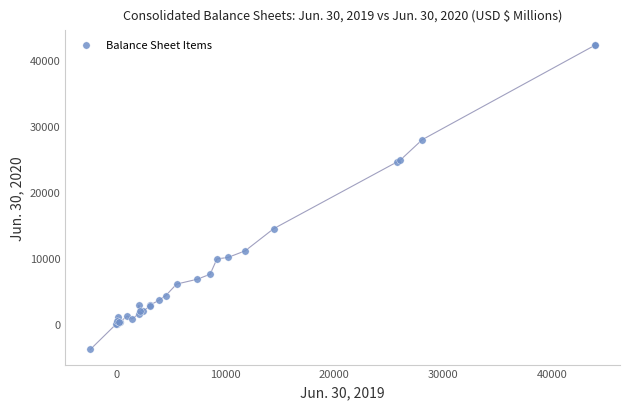

What Y value in the scatter plot is closest to 19167?

14422